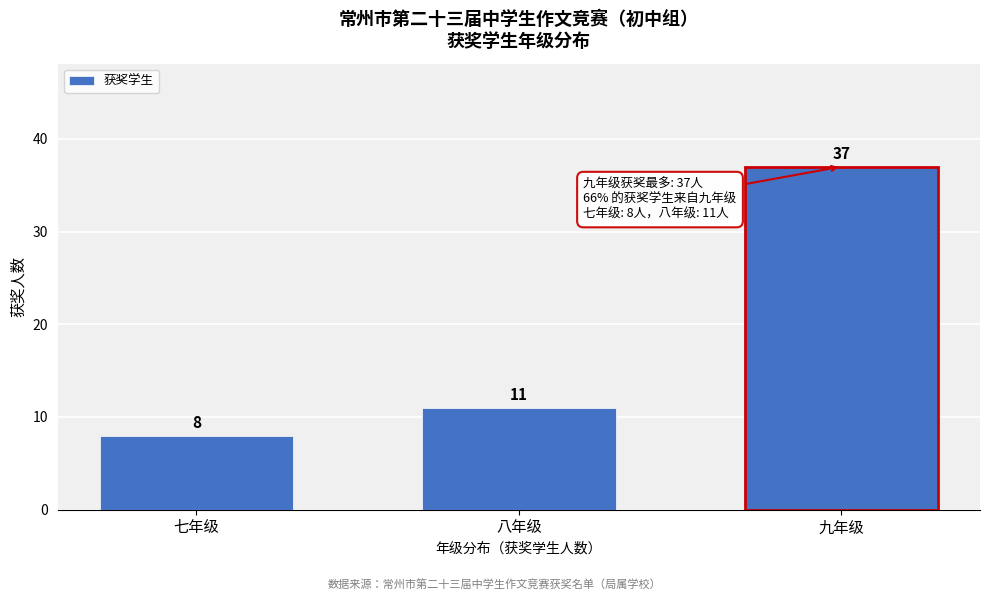

Reading left to right, extract all data points from this chart.

8	11	37